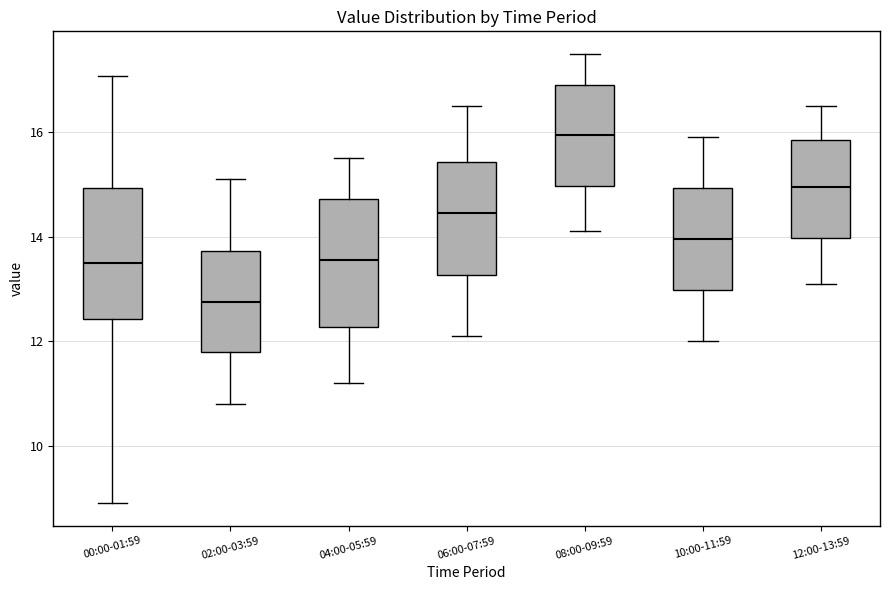

Where does the upper whisker of the box for 08:00-09:59 end on the y-axis? The values are not printed on the chart, so give them approximately, as read against the axis.

17.6